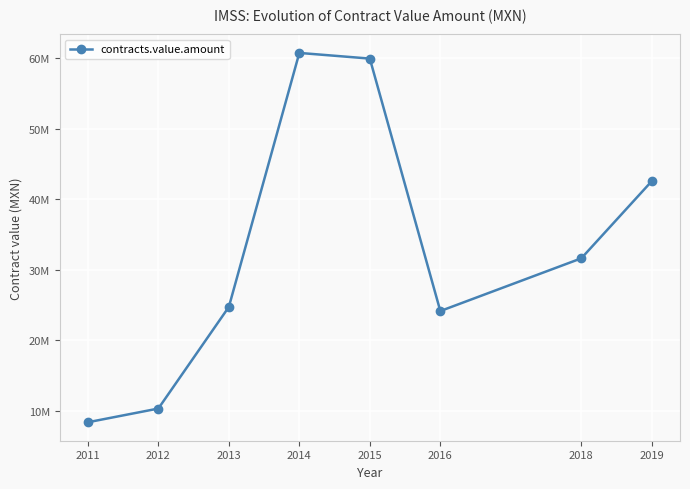

Is this an area chart (filled region under the line)?

No